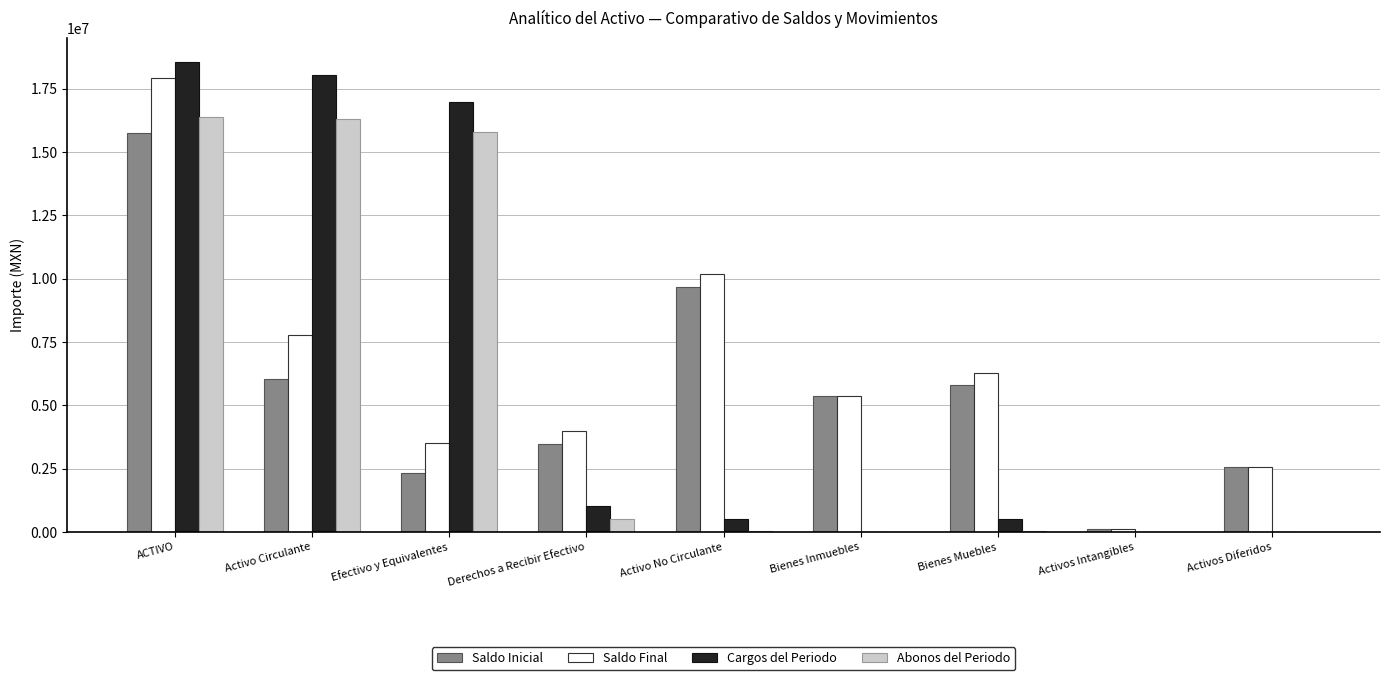

Is the value of Abonos del Periodo at ACTIVO greater than the value of Saldo Final at Activos Intangibles?

Yes